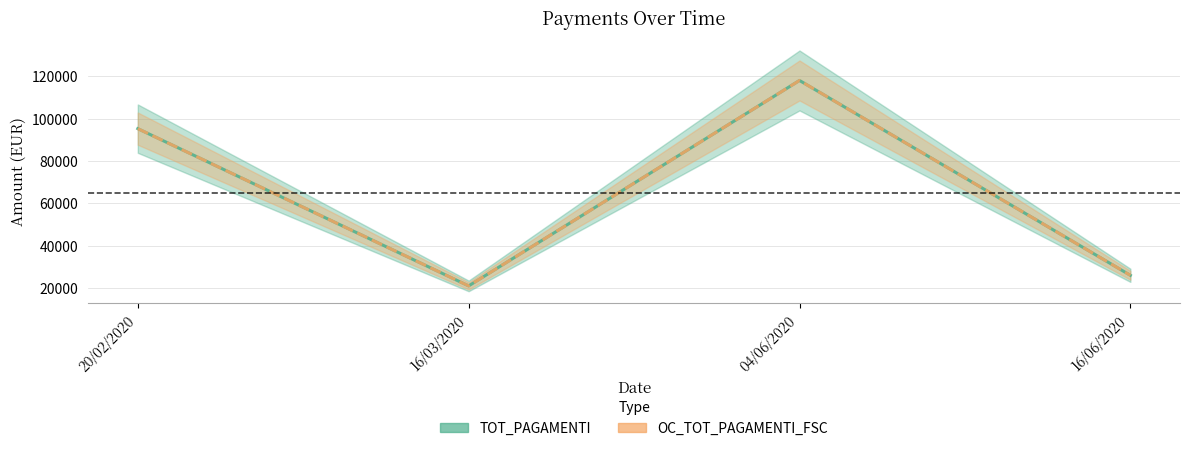

Is this an area chart (filled region under the line)?

No